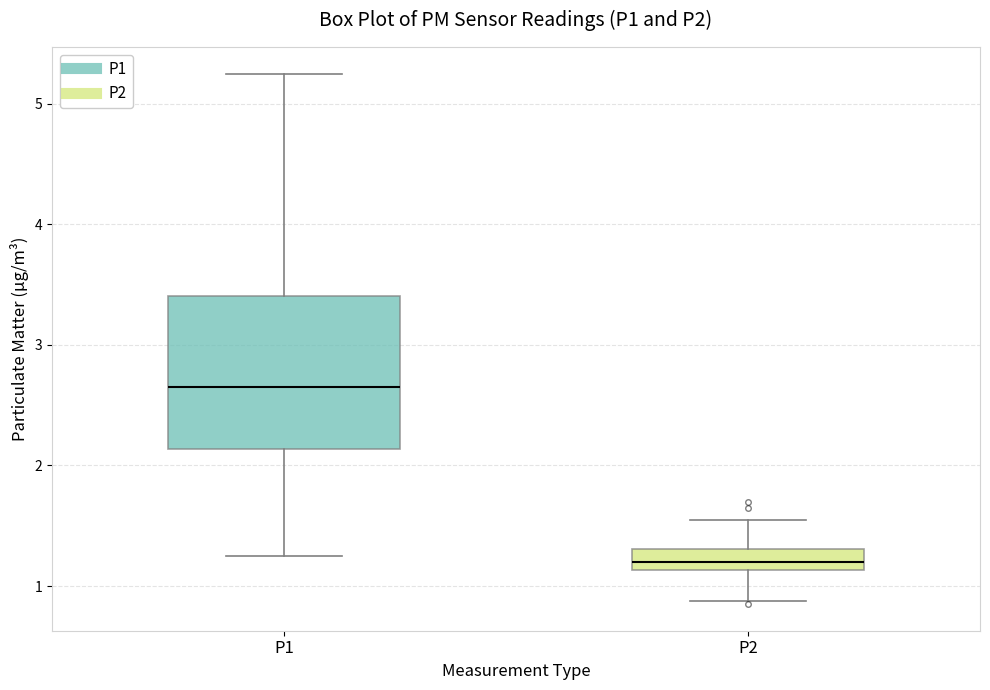

Reading left to right, read every box against the y-axis: the position of its median line, the range the box covers, and the ends of its whiskers. The values are not printed on the chart, so give them approximately, as read against the axis.

P1: median 2.7, box 2.1 to 3.4, whiskers 1.3 to 5.3
P2: median 1.2, box 1.1 to 1.3, whiskers 0.9 to 1.6